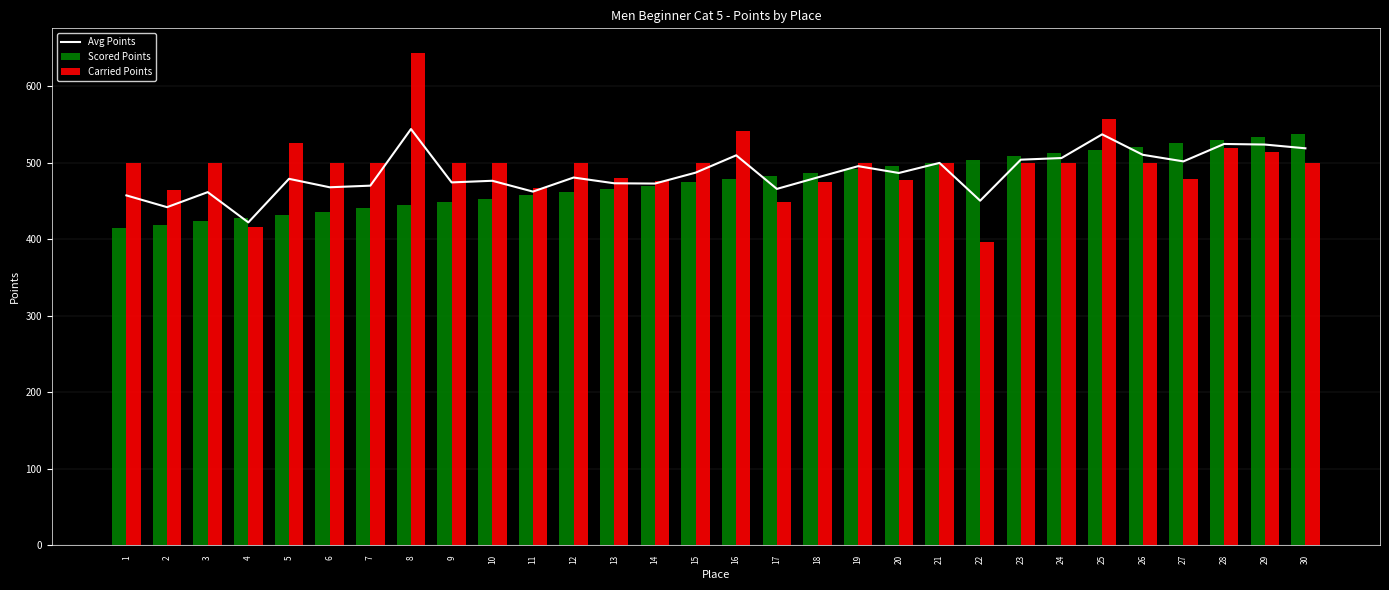

Rank the series by their average value, from highest to lowest.

Carried Points, Avg Points, Scored Points